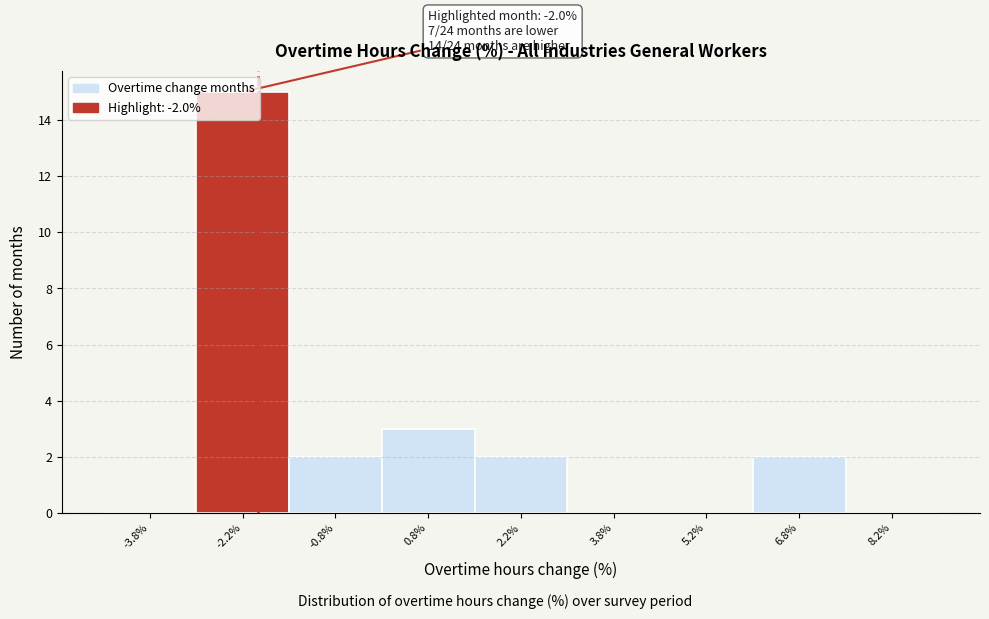

Over which range of the x-axis is the bar tallest?

-3.0 to -1.5